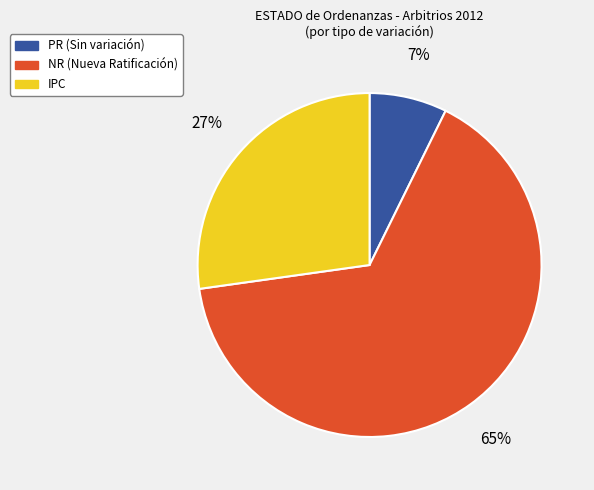

Is there any slice that represents more than half of the pie?

Yes